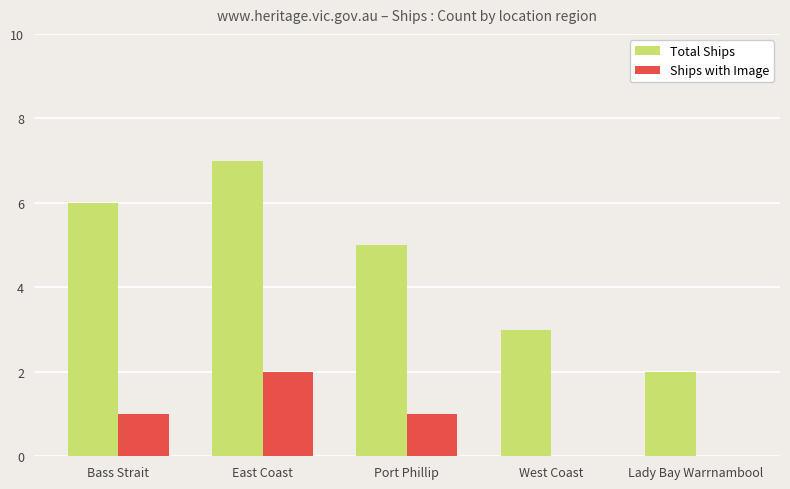

Reading left to right, what are all the values shown in this chart?

Total Ships: 6	7	5	3	2
Ships with Image: 1	2	1	0	0